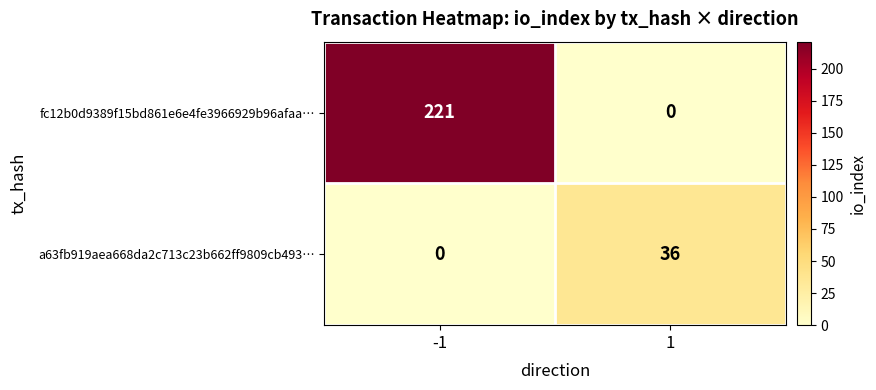

What is the maximum value for a63fb919aea668da2c713c23b662ff9809cb493…?

36